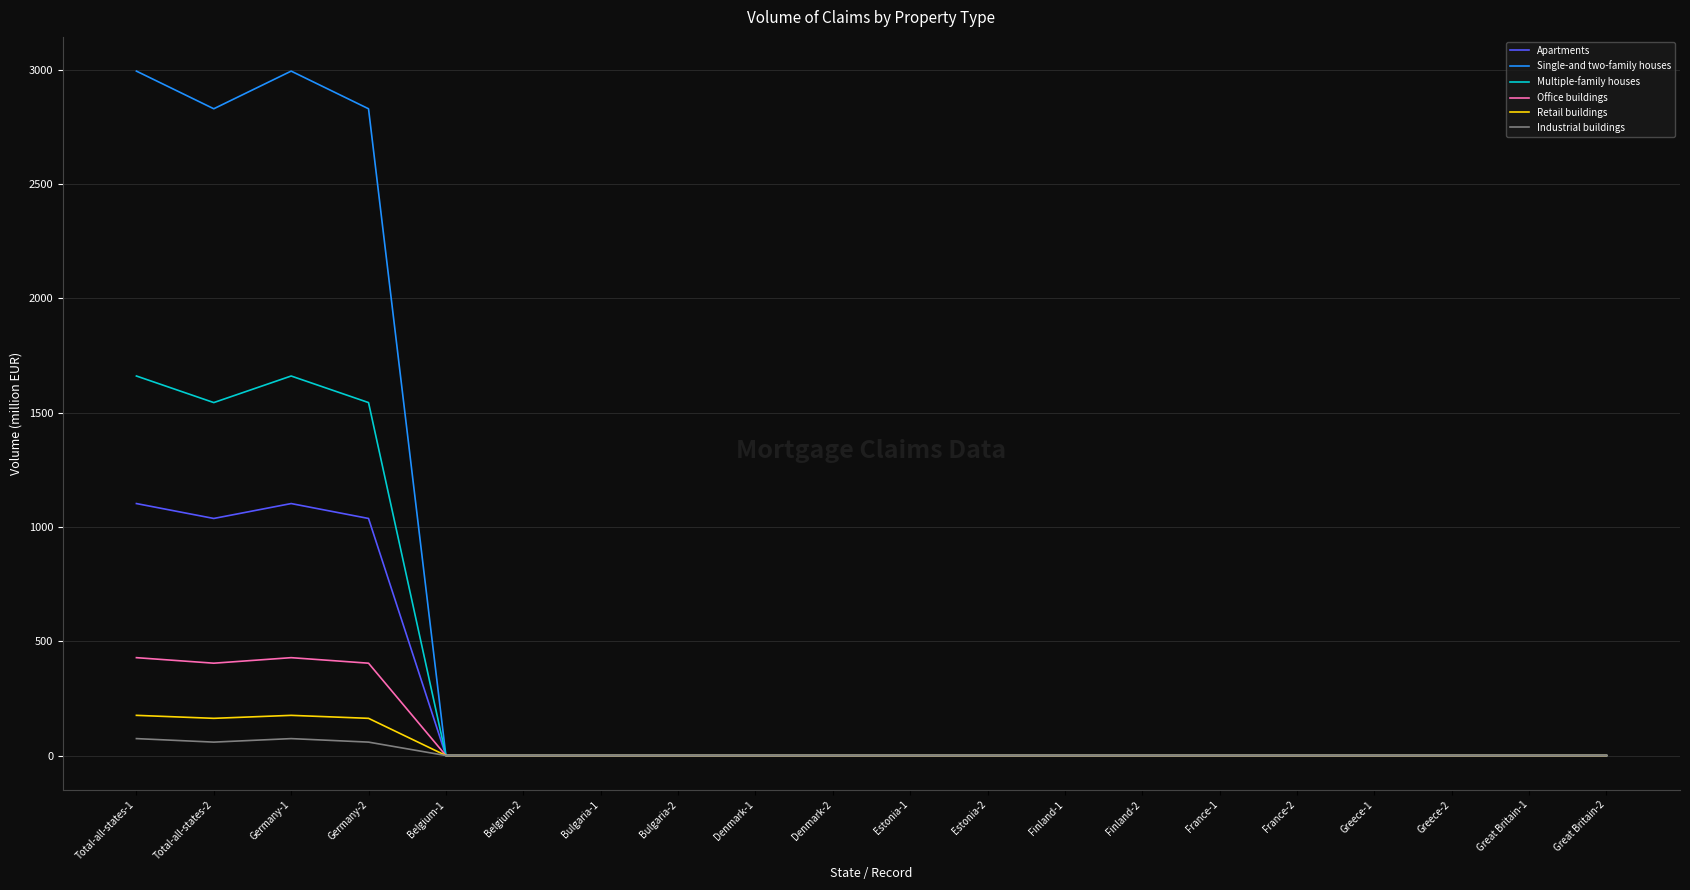

Which series has the largest range (max minus min)?

Single-and two-family houses